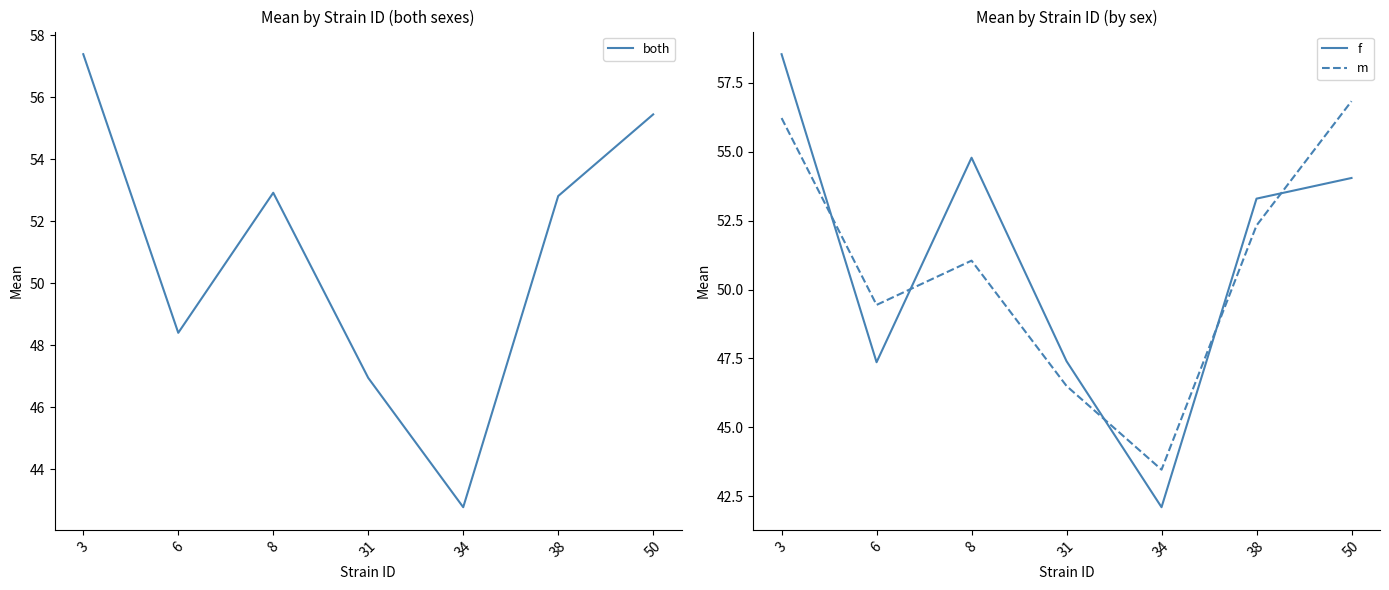

The value of both at 31 is 47.0. True or false?

True